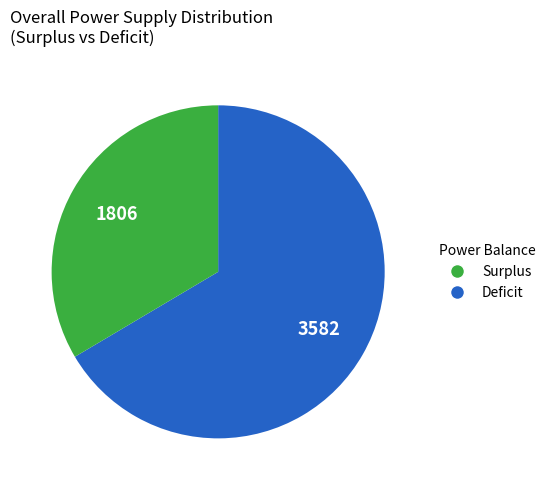

Is there a majority slice in this chart?

Yes